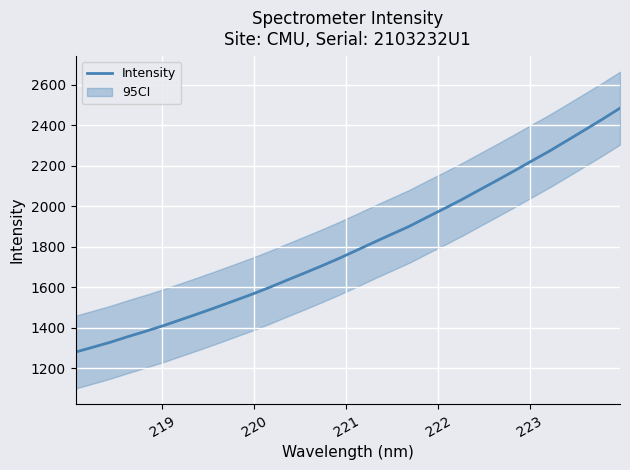

What is the maximum value for Intensity?

2484.7